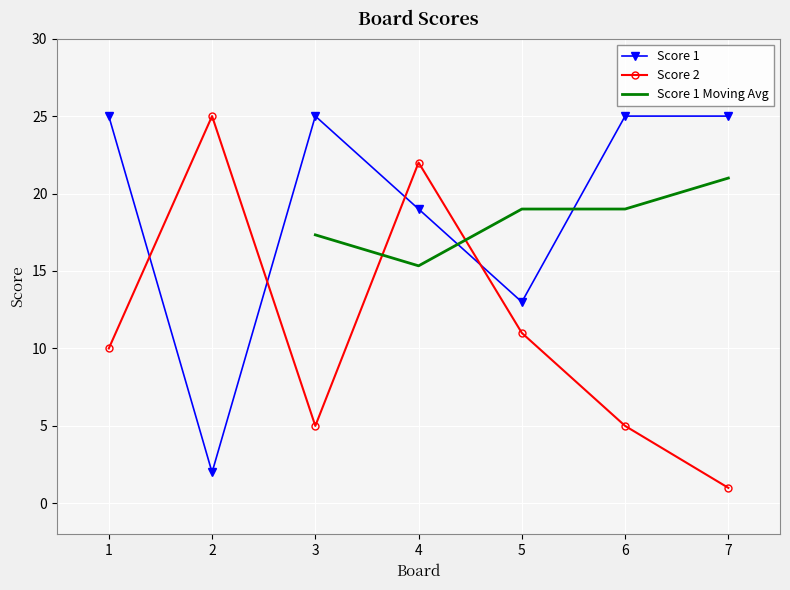

Which series has the largest range (max minus min)?

Score 2